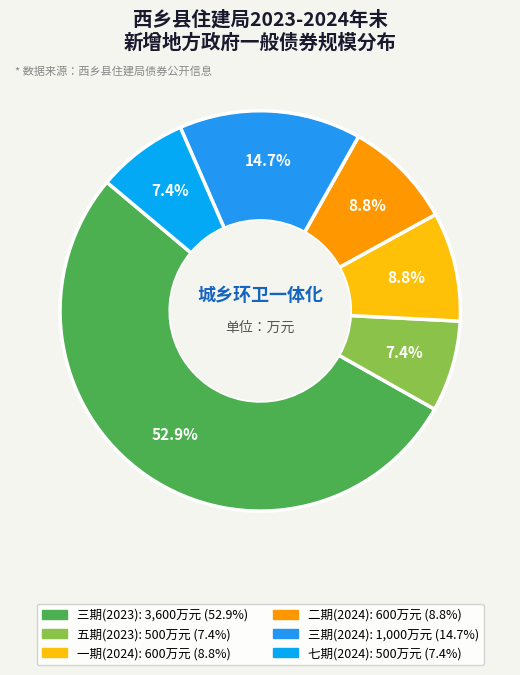

Count the number of slices in the pie.

6